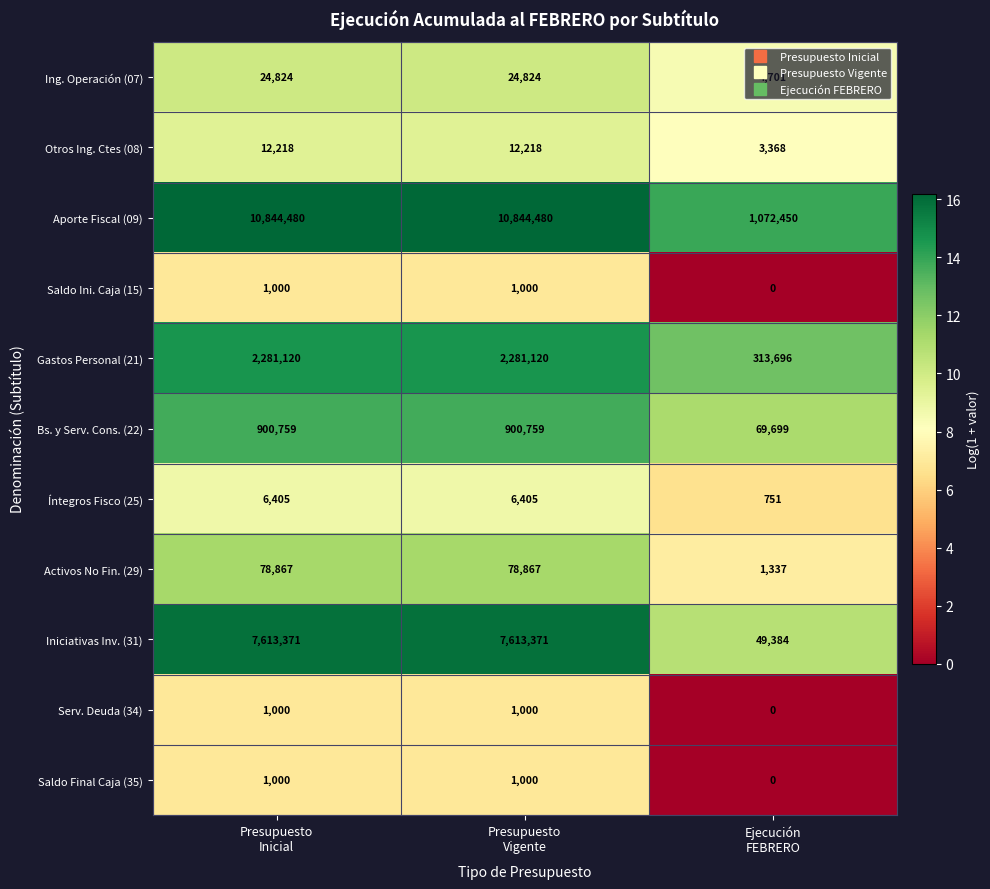

Count the Aporte Fiscal (09) values in the range 1072450 to 10844480.

3